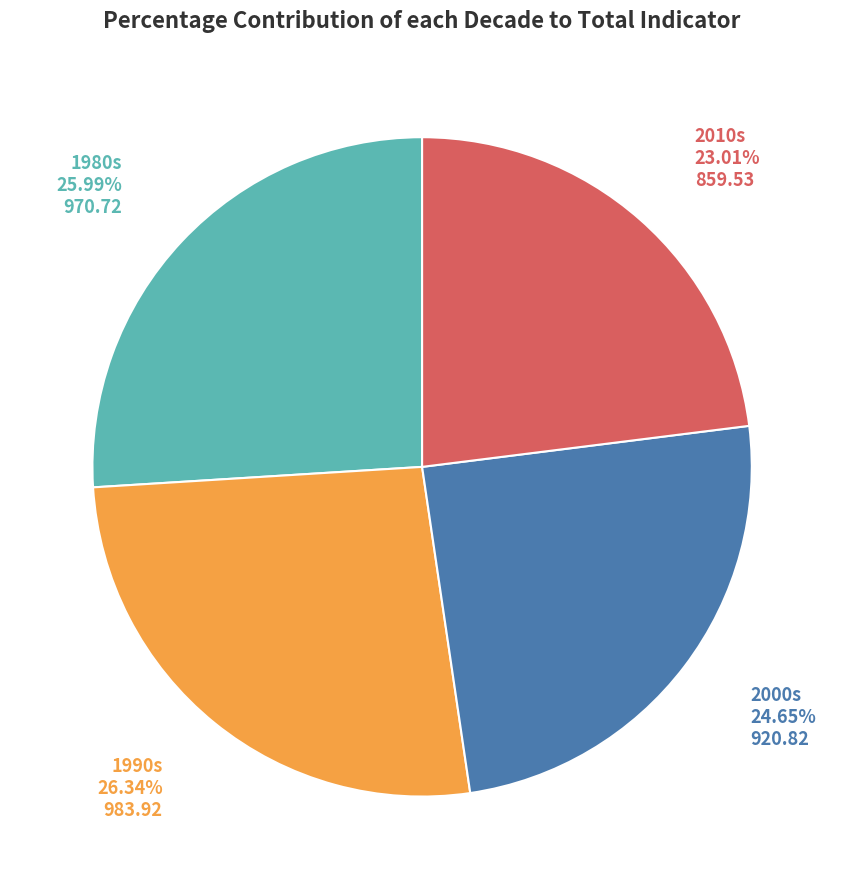

Between 1980s and 2000s, which is larger?

1980s